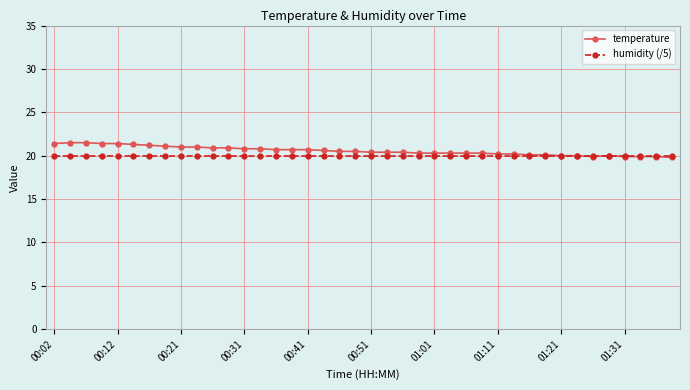

What is the maximum value for humidity (/5)?

20.0